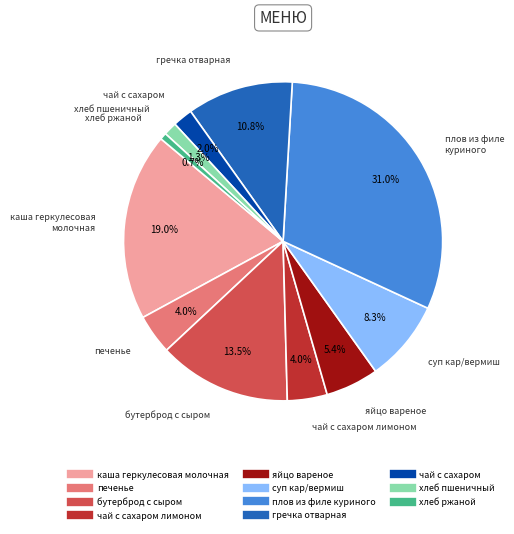

Is there any slice that represents more than half of the pie?

No